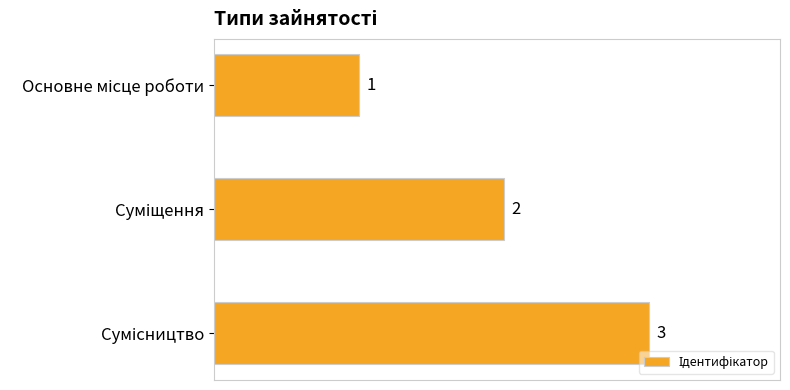

What is the sum of all values?

6